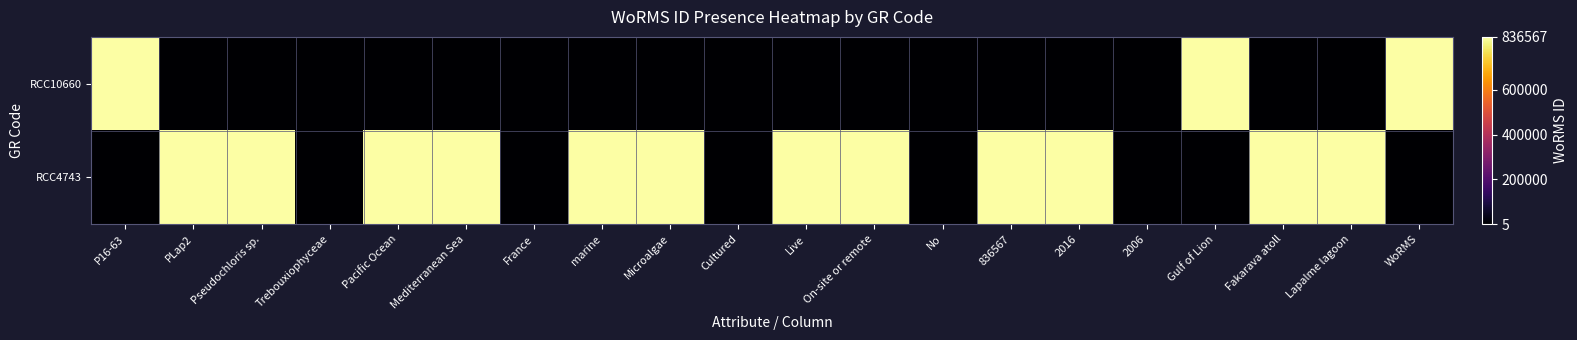

Reading left to right, extract all data points from this chart.

RCC10660: P16-63=836567	PLap2=5	Pseudochloris sp.=5	Trebouxiophyceae=5	Pacific Ocean=5	Mediterranean Sea=5	France=5	marine=5	Microalgae=5	Cultured=5	Live=5	On-site or remote=5	No=5	836567=5	2016=5	2006=5	Gulf of Lion=836567	Fakarava atoll=5	Lapalme lagoon=5	WoRMS=836567
RCC4743: P16-63=5	PLap2=836567	Pseudochloris sp.=836567	Trebouxiophyceae=5	Pacific Ocean=836567	Mediterranean Sea=836567	France=5	marine=836567	Microalgae=836567	Cultured=5	Live=836567	On-site or remote=836567	No=5	836567=836567	2016=836567	2006=5	Gulf of Lion=5	Fakarava atoll=836567	Lapalme lagoon=836567	WoRMS=5